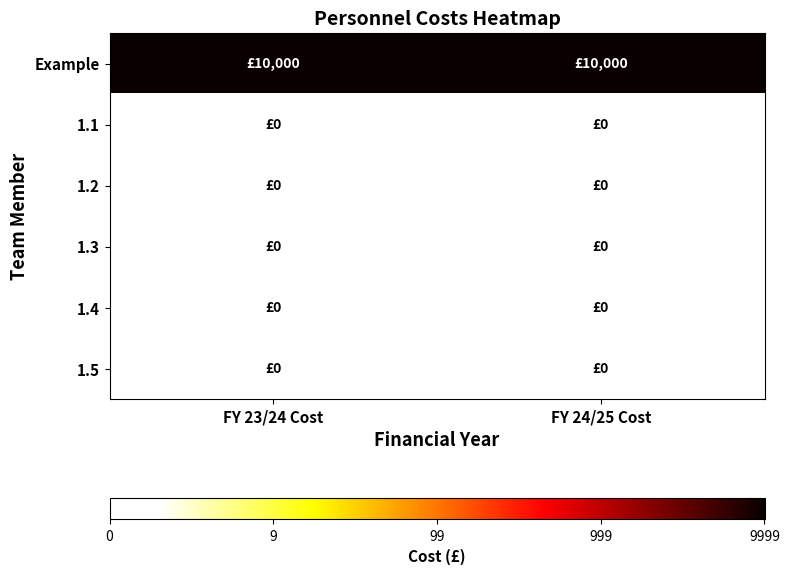

Reading left to right, extract all data points from this chart.

Example: FY 23/24 Cost=4.0	FY 24/25 Cost=4.0
1.1: FY 23/24 Cost=0.3	FY 24/25 Cost=0.3
1.2: FY 23/24 Cost=0.3	FY 24/25 Cost=0.3
1.3: FY 23/24 Cost=0.3	FY 24/25 Cost=0.3
1.4: FY 23/24 Cost=0.3	FY 24/25 Cost=0.3
1.5: FY 23/24 Cost=0.3	FY 24/25 Cost=0.3